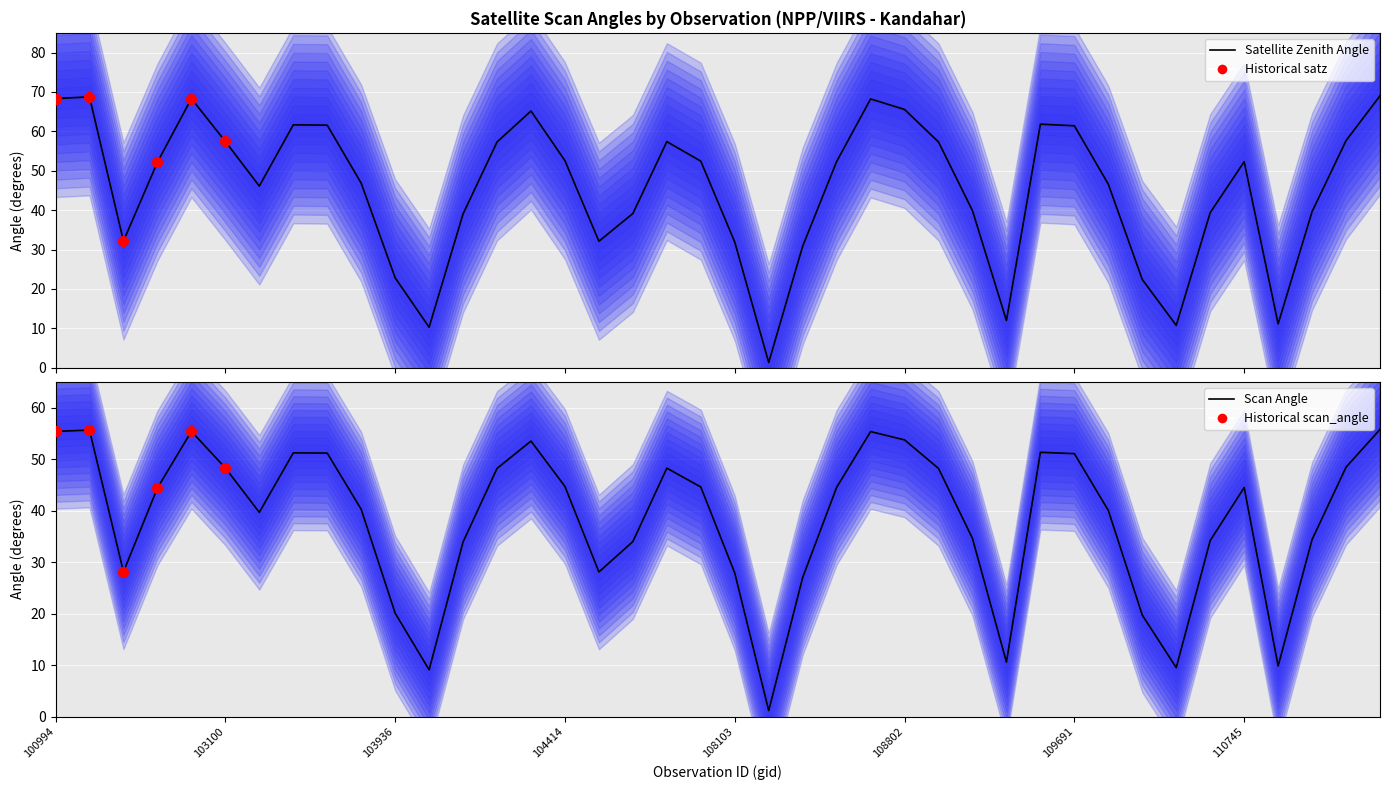

Is the value of scan_angle at 2933 greater than the value of satz at 103818?

No